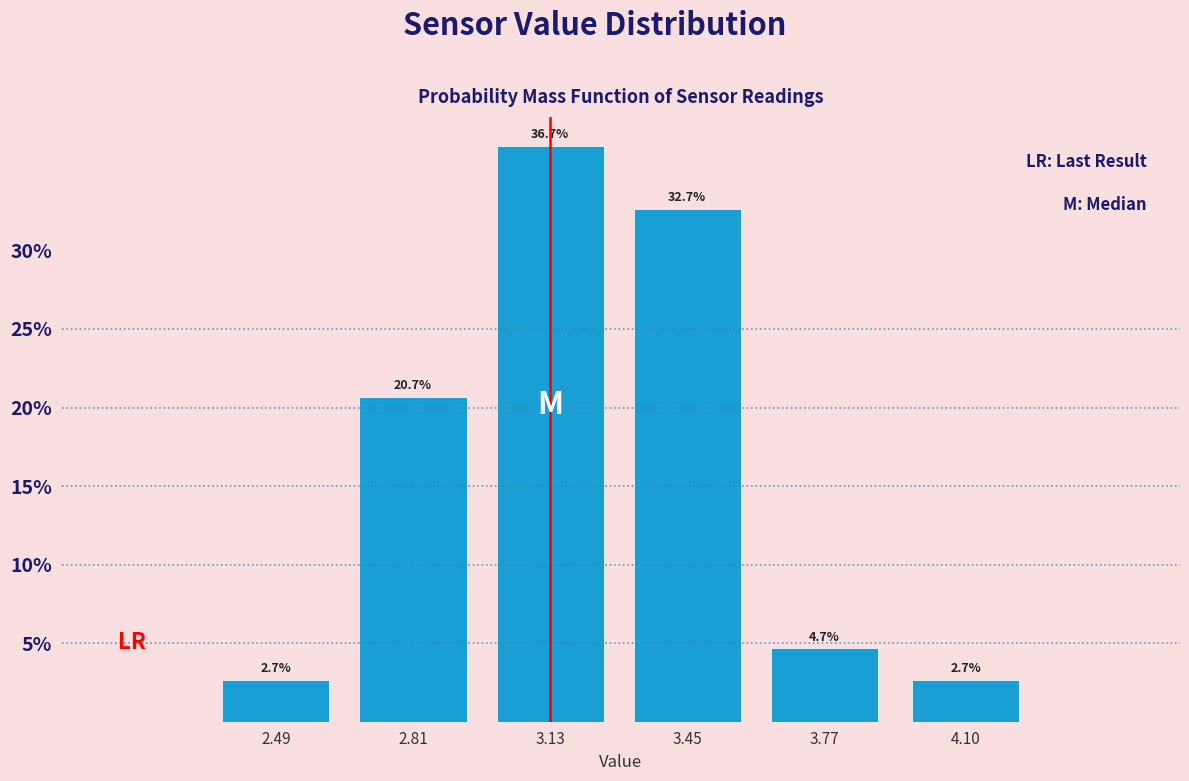

Reading right to left, extract all data points from this chart.

2.7	4.7	32.7	36.7	20.7	2.7